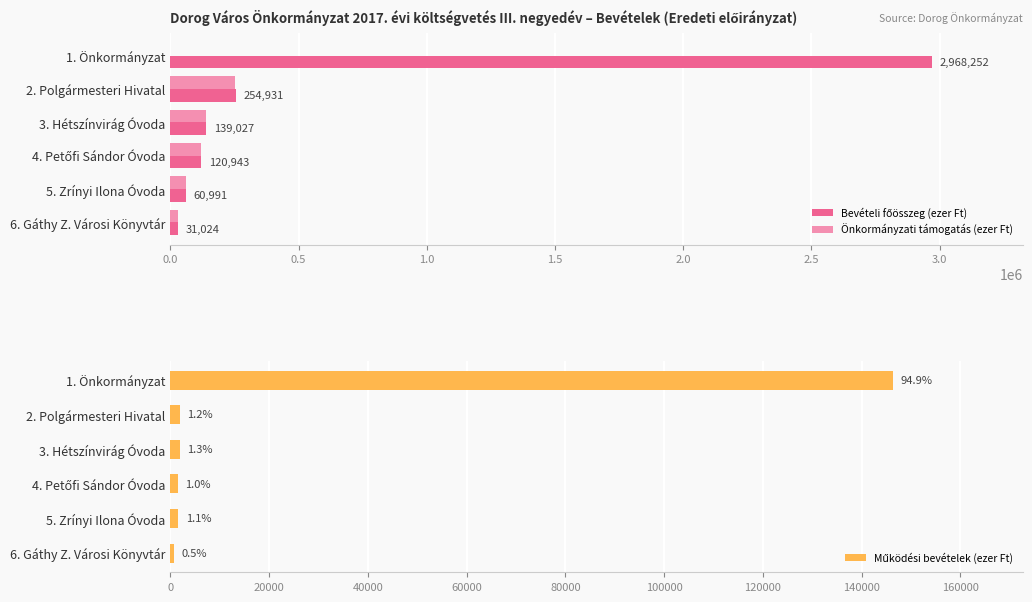

What is the sum of all Önkormányzati támogatás (ezer Ft) values?

598915